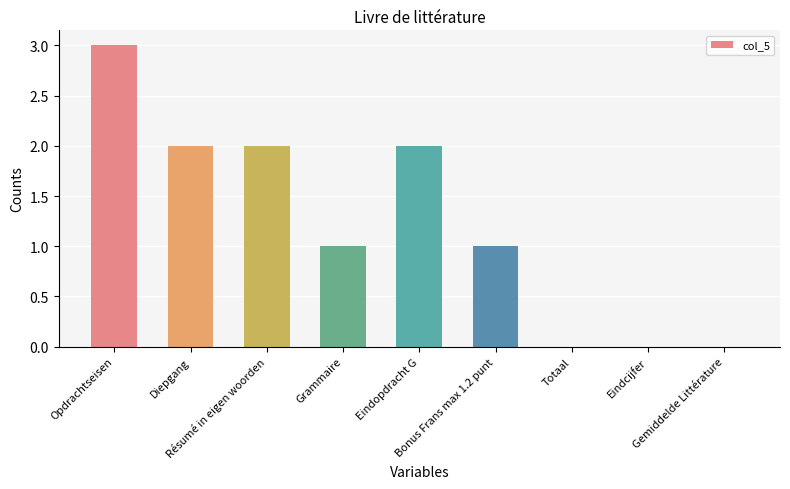

What is the sum of all values?

11